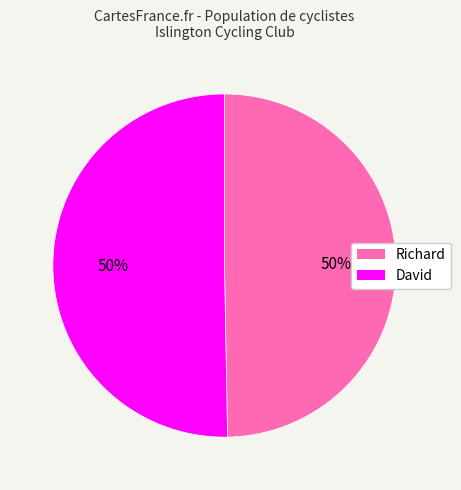

Count the number of slices in the pie.

2